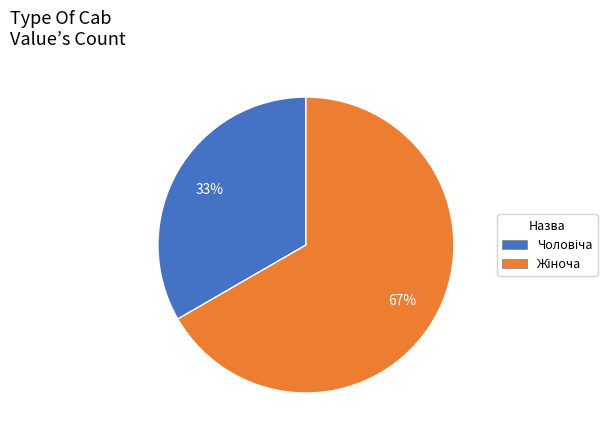

To the nearest percent, what is the average slice percentage?

50%